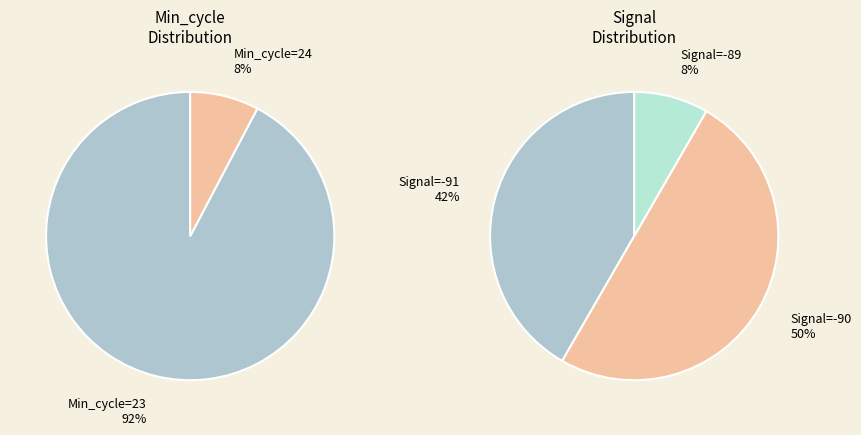

Which category has the smallest portion of the pie?

24